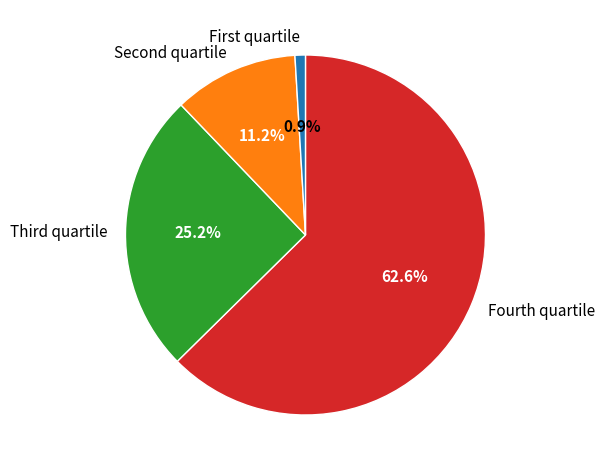

Is there a majority slice in this chart?

Yes